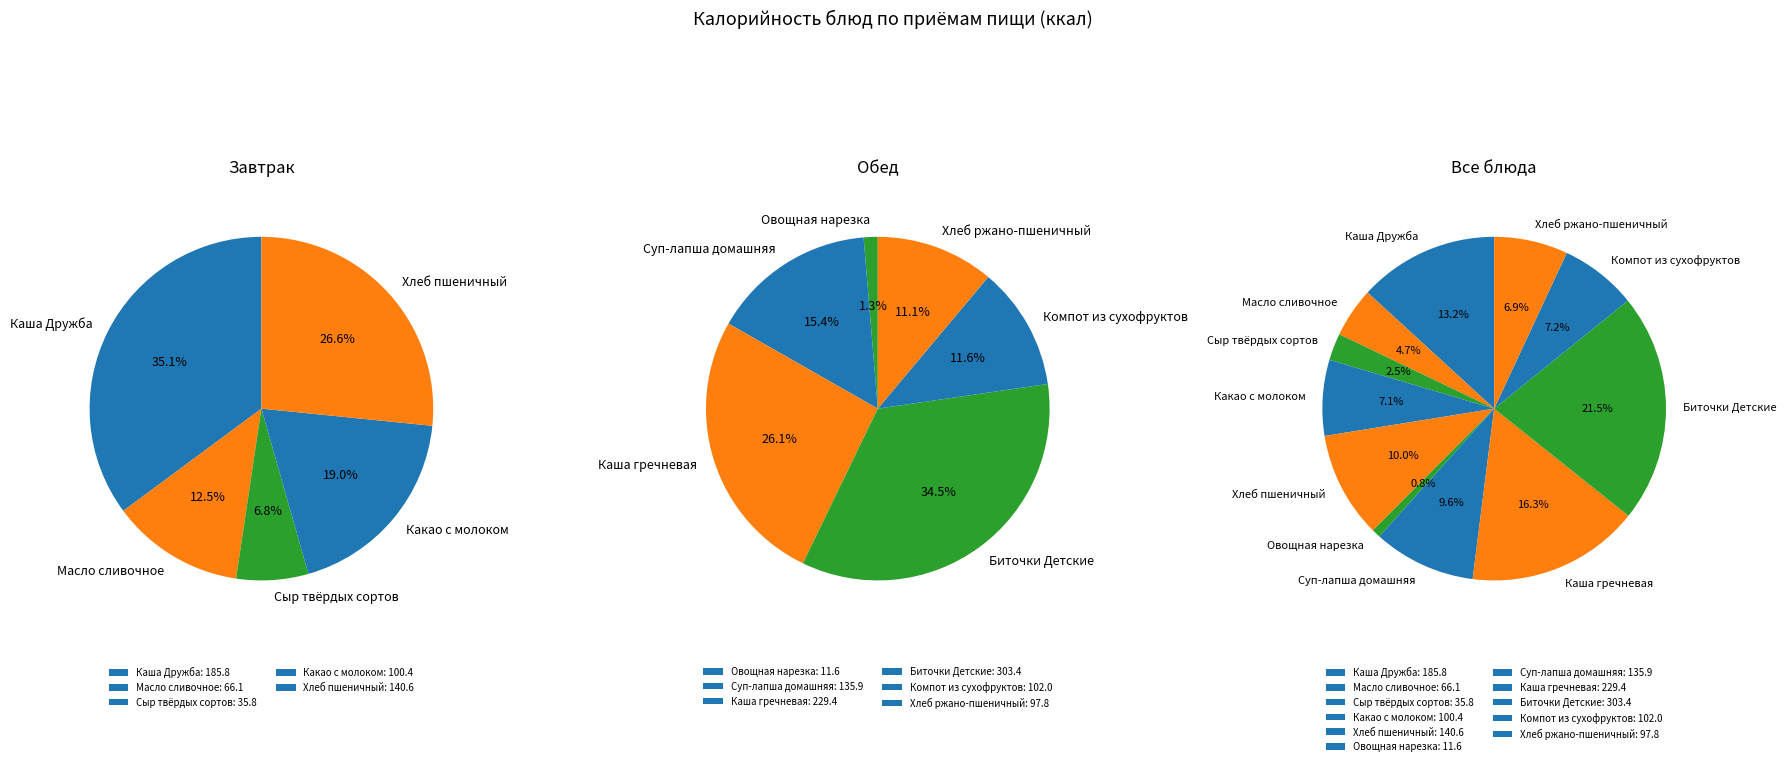

Approximately how many times larger is the value at Хлеб ржано-пшеничный compared to Сыр твёрдых сортов?

2.7